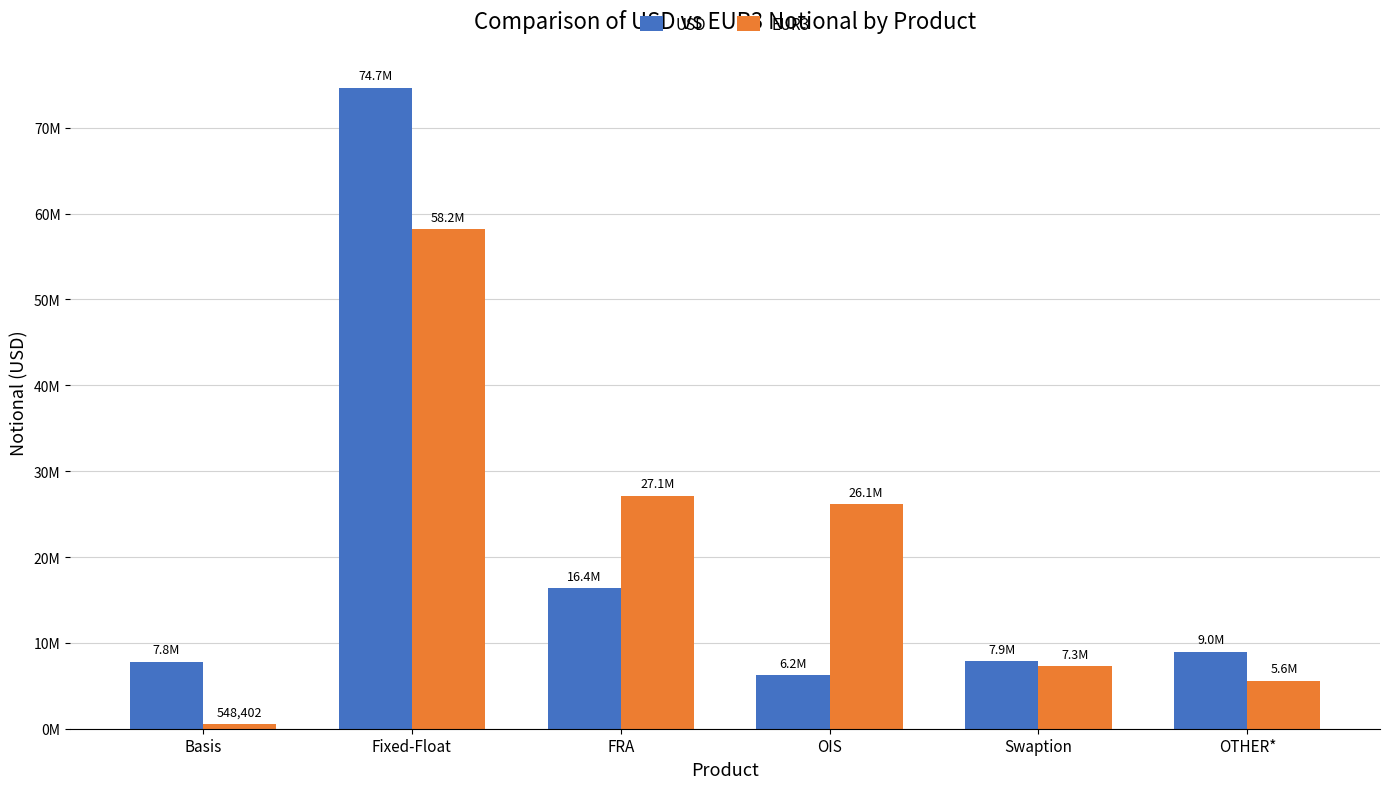

Rank the series by their average value, from lowest to highest.

USD, EUR3